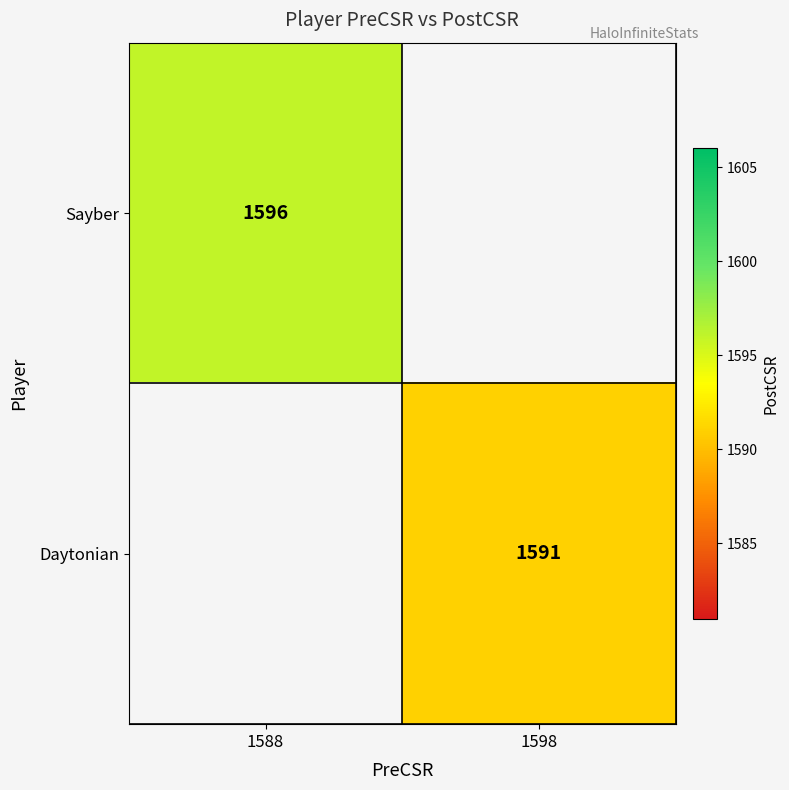

At how many categories does at least one series exceed 1595?

1